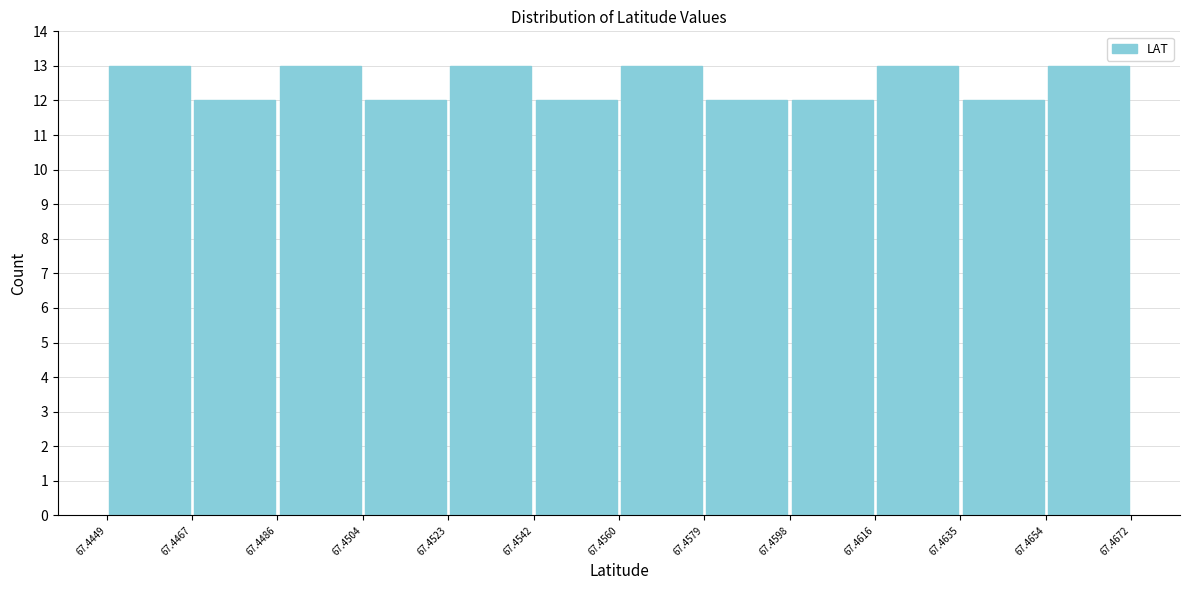

How tall is the bar that spans 67.4467 to 67.4486 on the x-axis? The values are not printed on the chart, so give them approximately, as read against the axis.

12